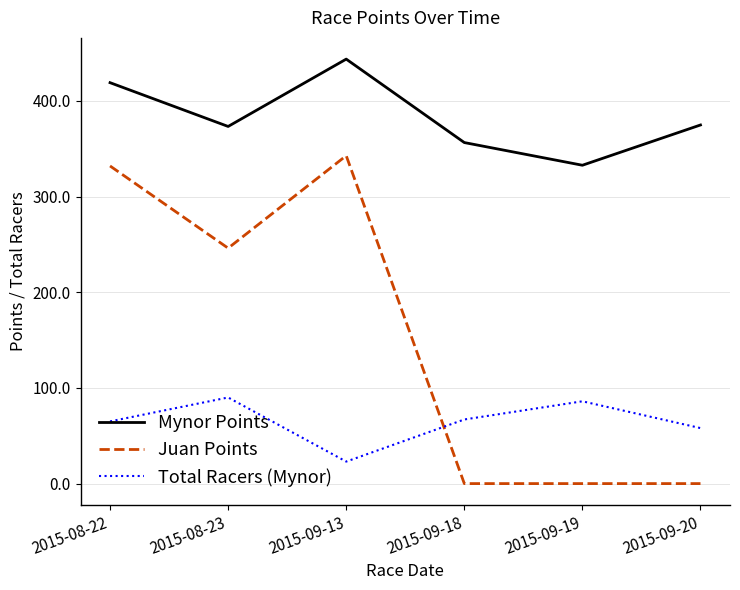

What are all the series names shown in the legend?

Mynor Points, Juan Points, Total Racers (Mynor)